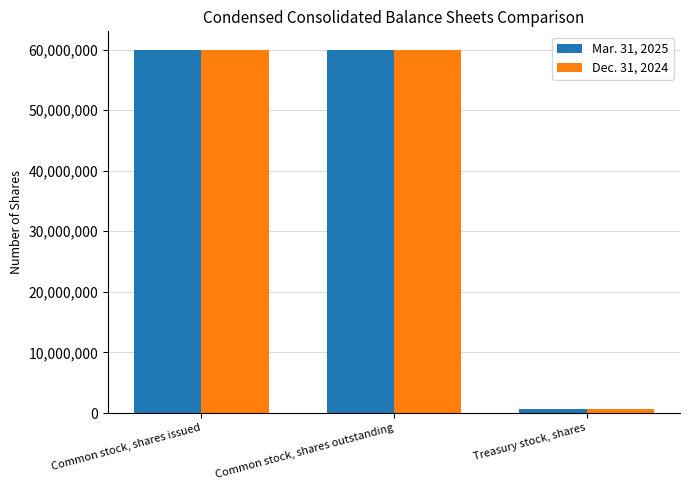

What is the label of the 2nd bar from the left?

Common stock, shares outstanding